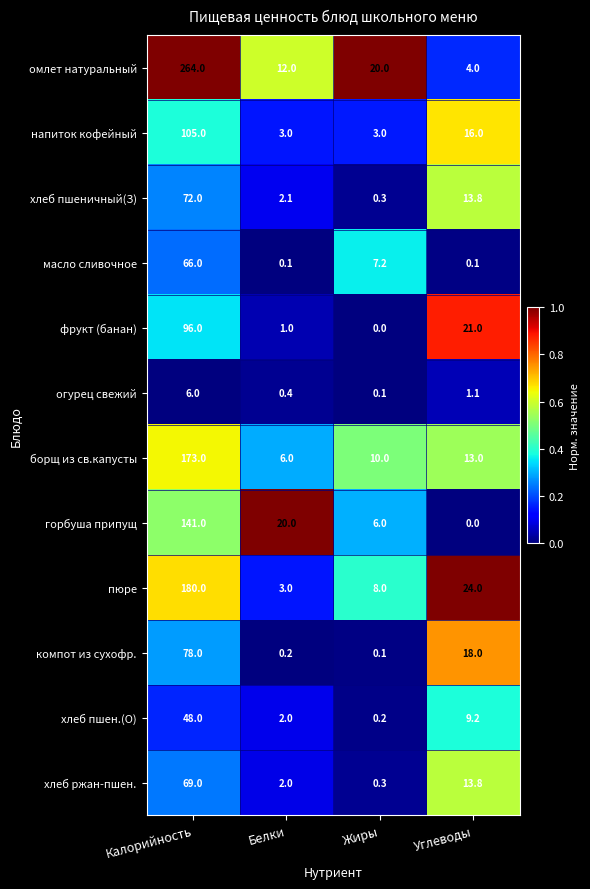

What is the maximum value shown in the chart?

264.0